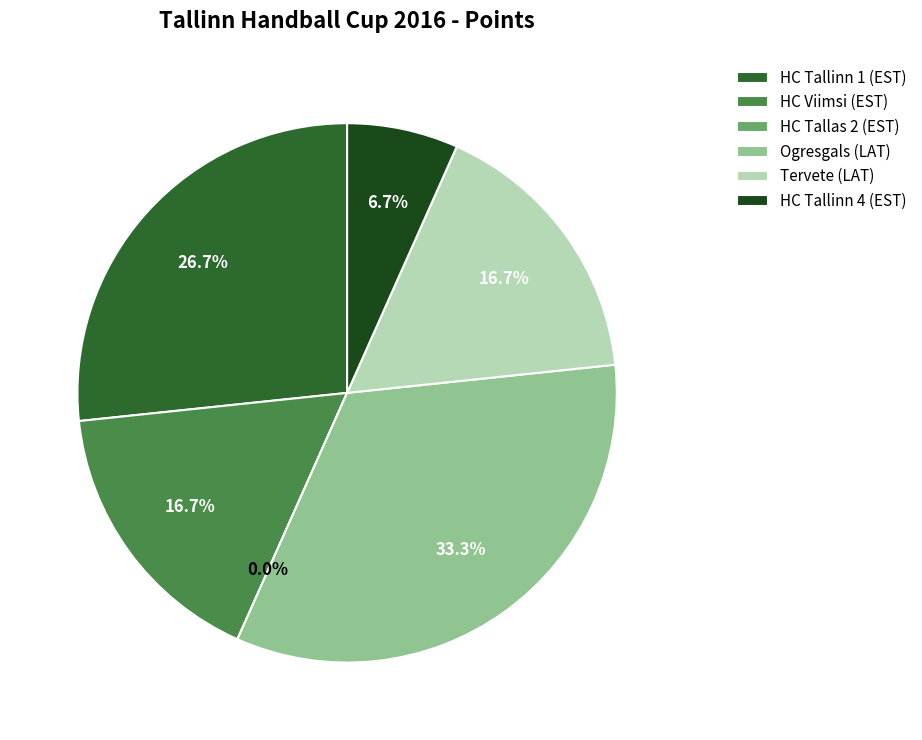

What percentage is the Ogresgals (LAT) slice, to the nearest percent?

33%